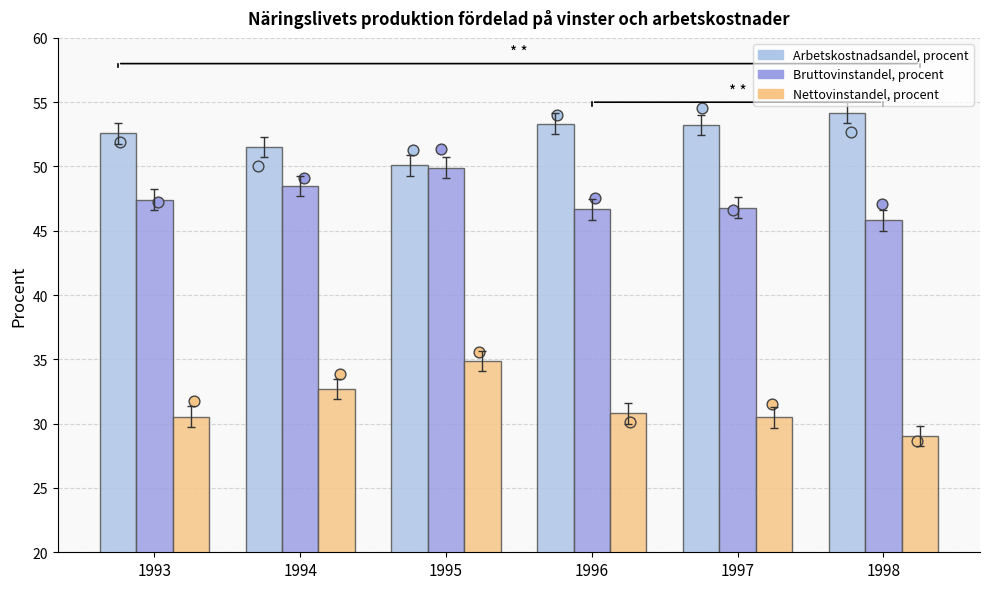

What is the total value across all series at 1997?

130.5